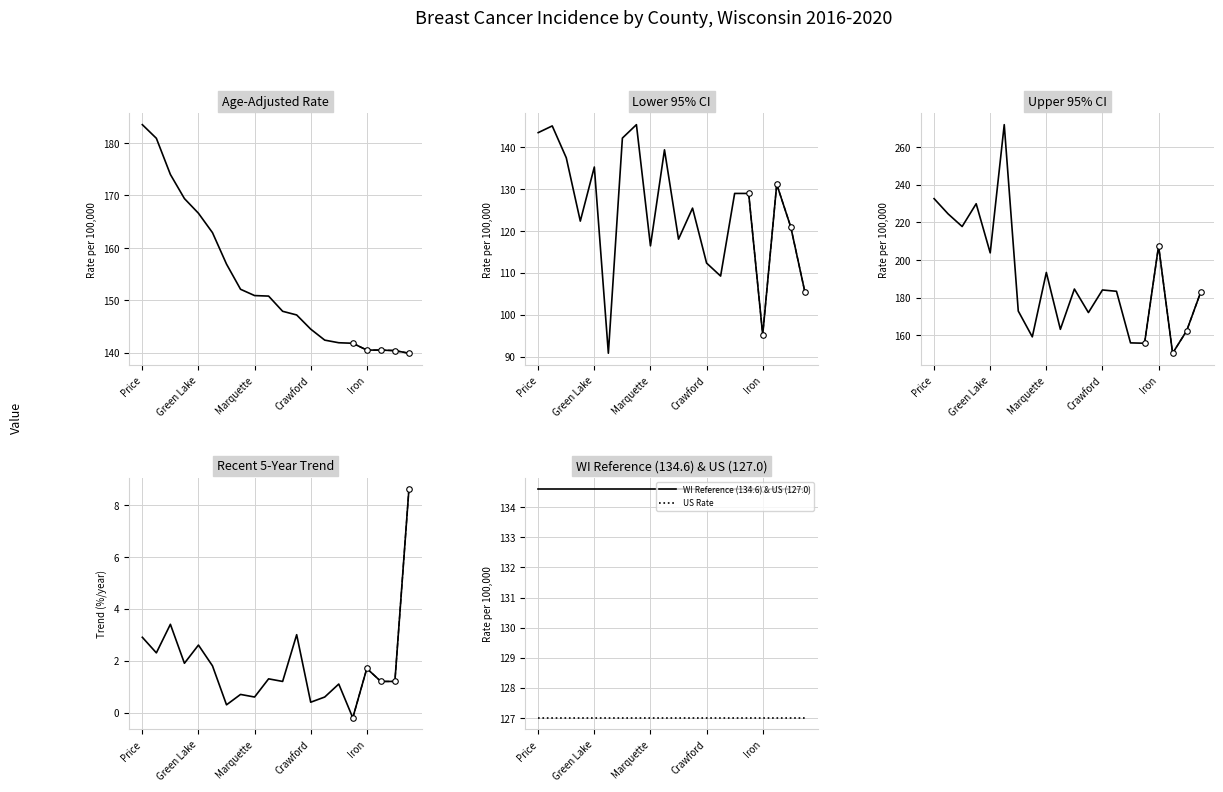

At which label is WI Reference (134.6) & US (127.0) closest to 134?

Price